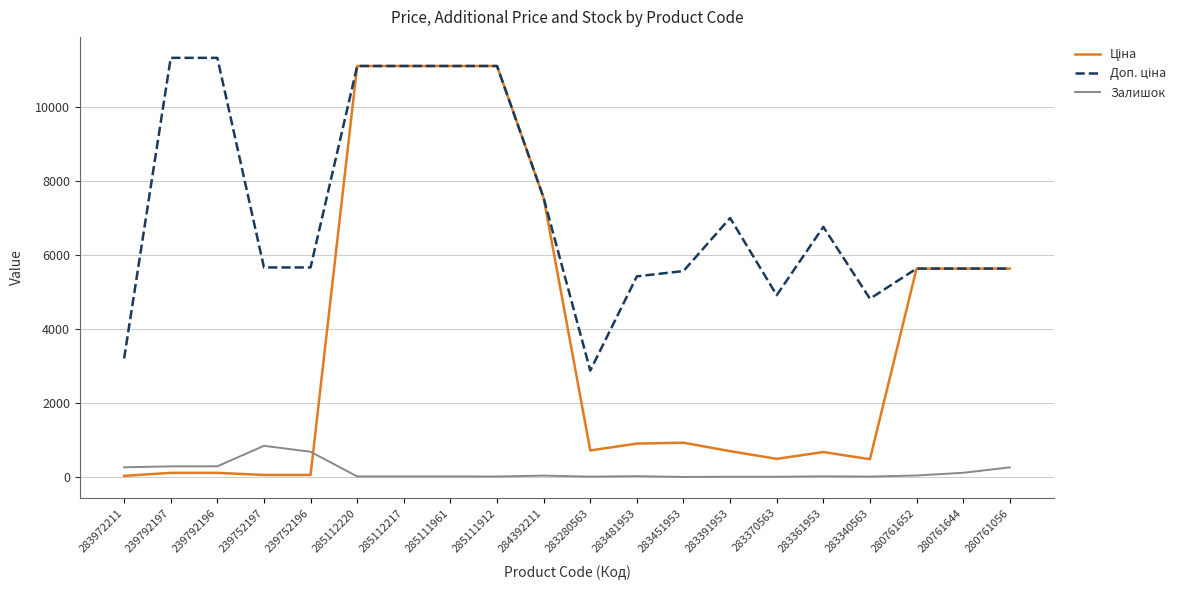

Is it true that Залишок equals 8.0 at 283370563?

True